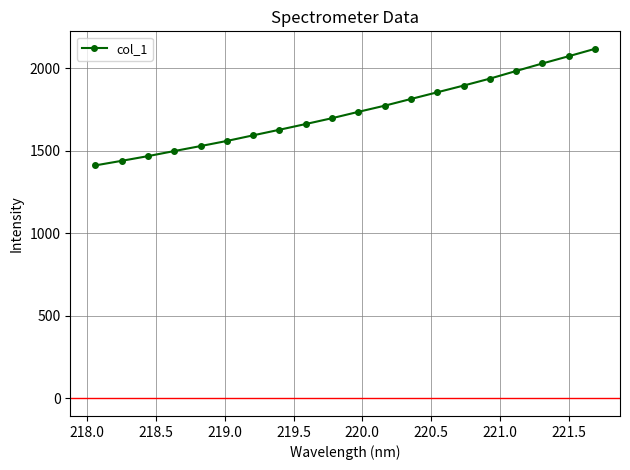

Reading left to right, list all the values displayed in this chart.

1412.3	1439.9	1468.5	1499.2	1529.4	1560.4	1594.5	1628.4	1663.0	1698.5	1736.8	1774.1	1814.8	1855.4	1896.0	1938.1	1984.4	2030.0	2073.9	2118.7